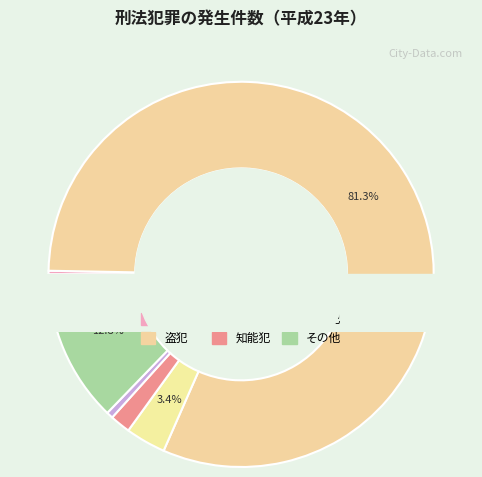

What is the total percentage of 粗暴犯 and 知能犯?

5.1%